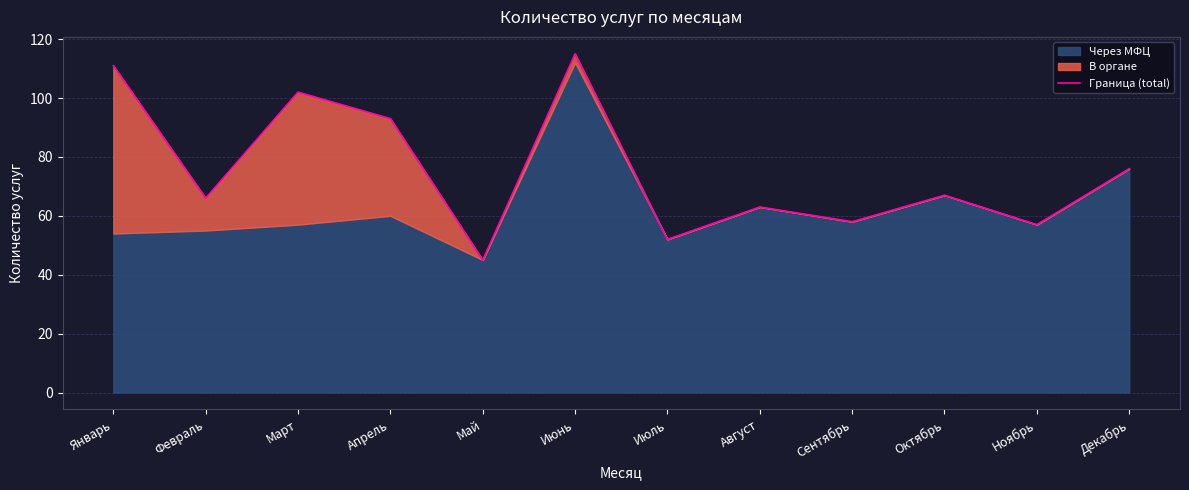

The value at Март is 179. True or false?

False